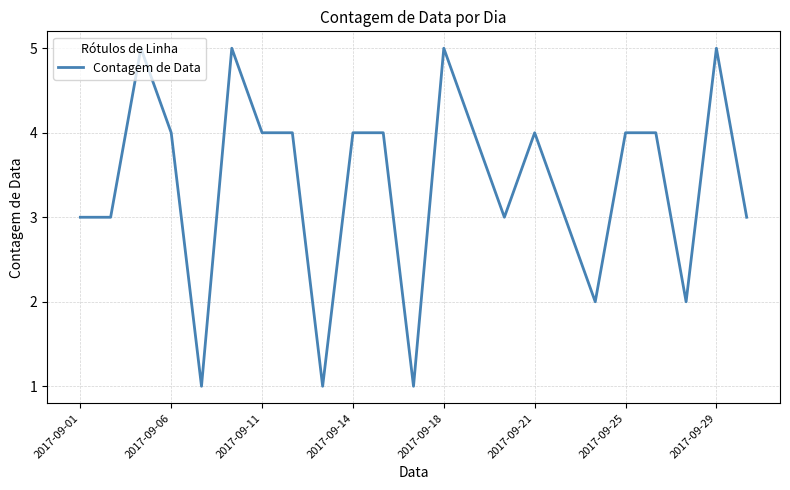

How many distinct data groups are displayed?

1